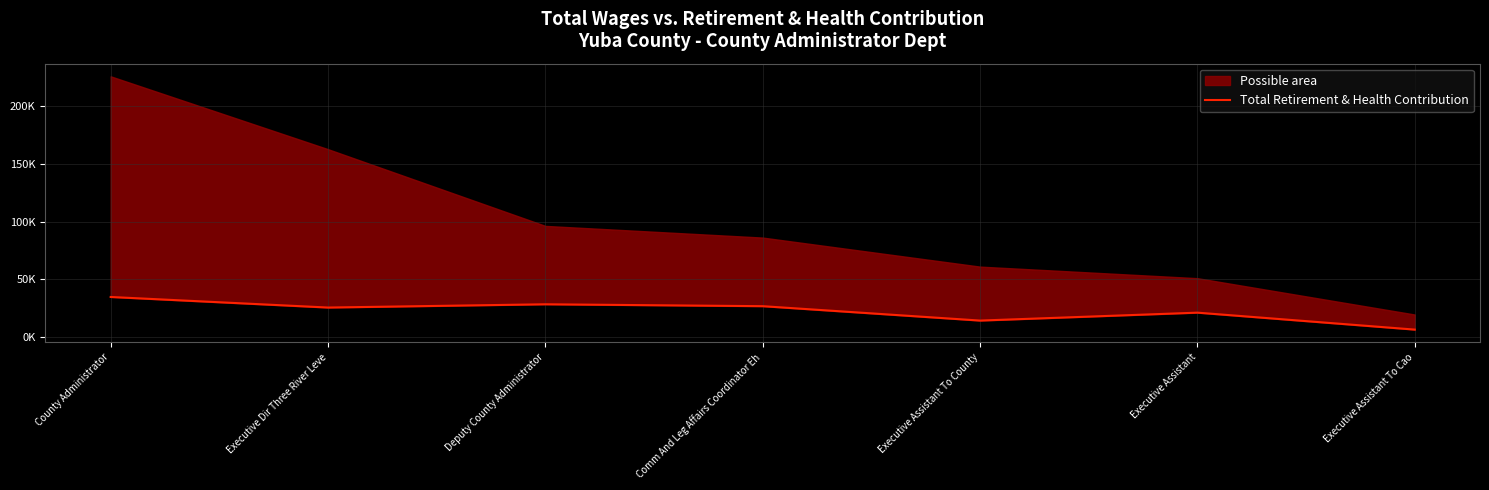

What is the average value?

22490